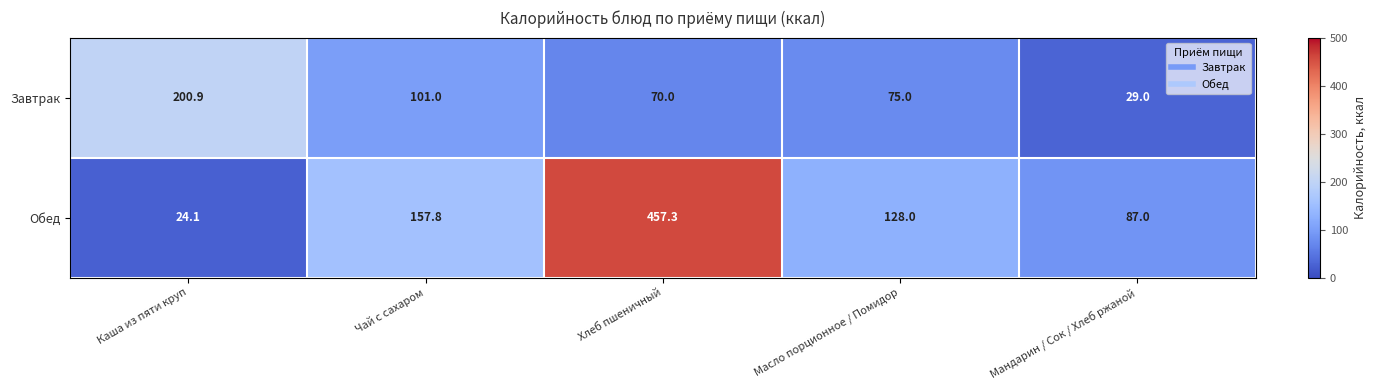

What is the lowest value of the Обед series?

24.1